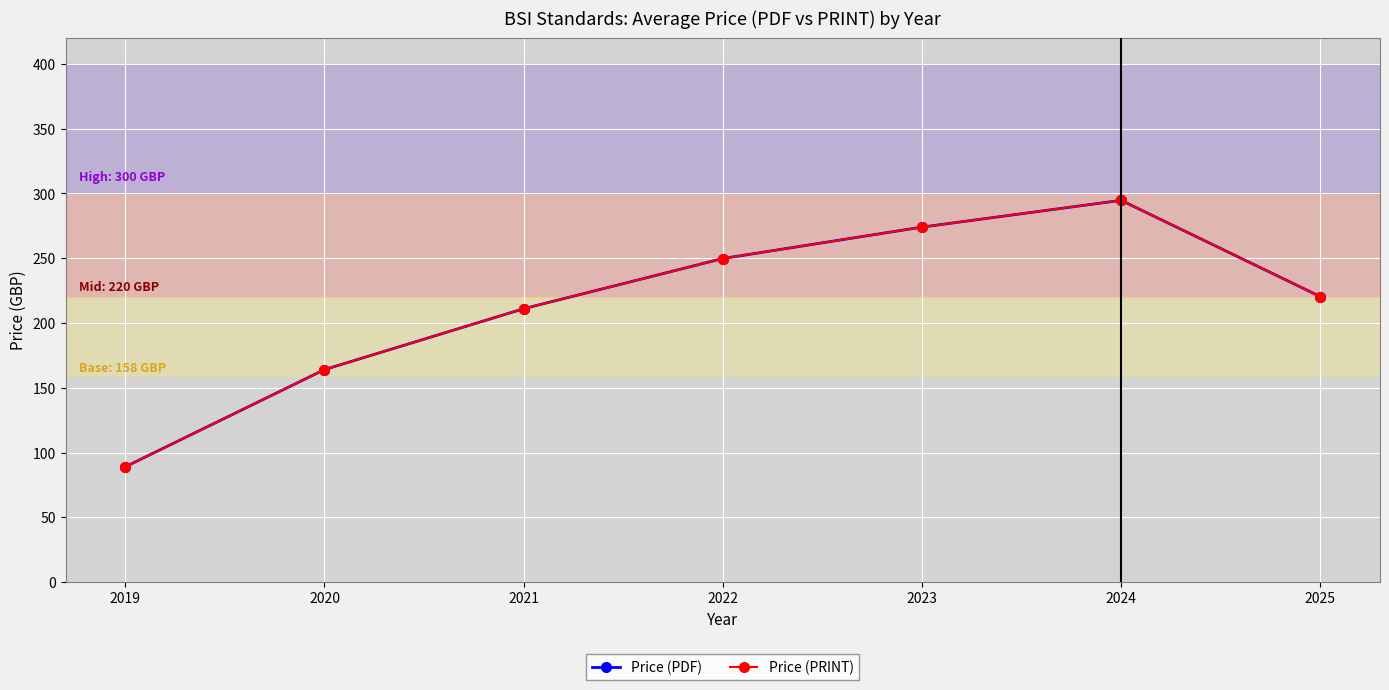

Between 2020 and 2019, which is larger?

2020